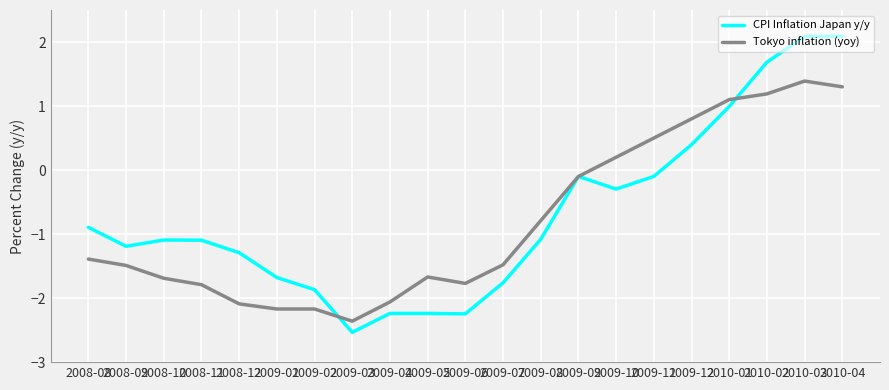

True or false: Tokyo inflation (yoy) has a value of -3.6 at 2009-02.

False